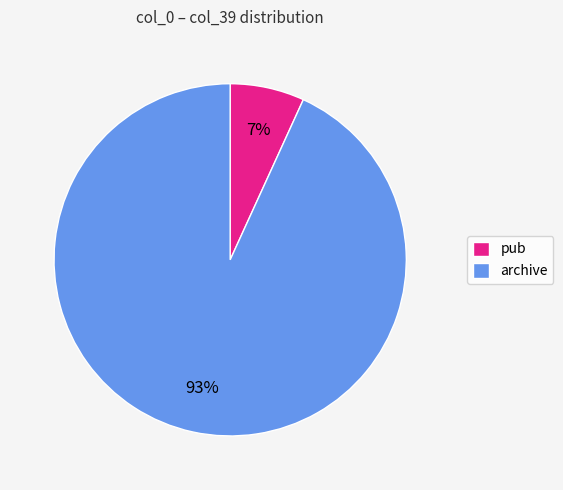

Do archive and pub together represent more than half of the pie?

Yes